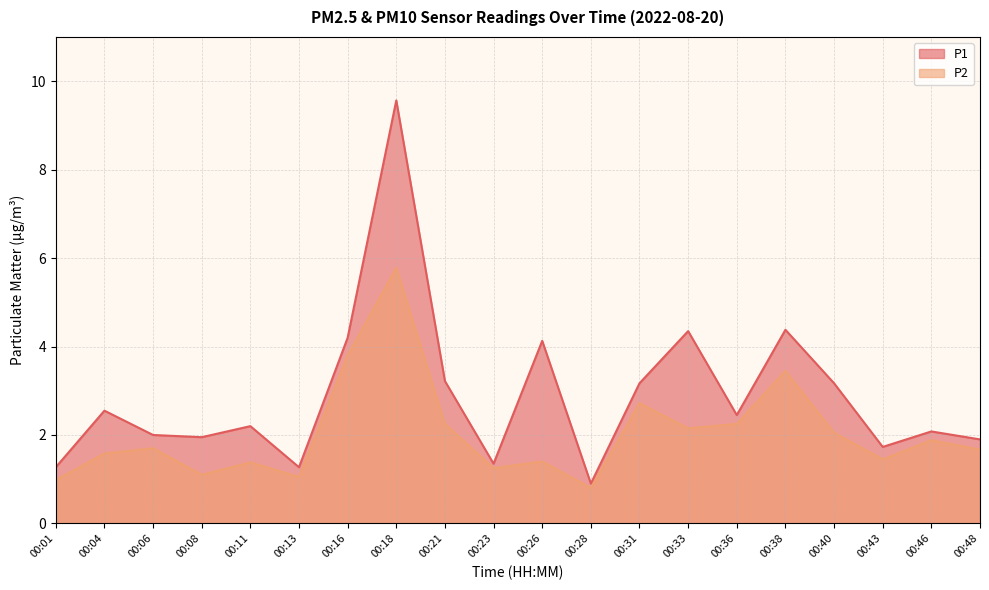

At 00:31, list the series in order from smallest to largest.

P2, P1